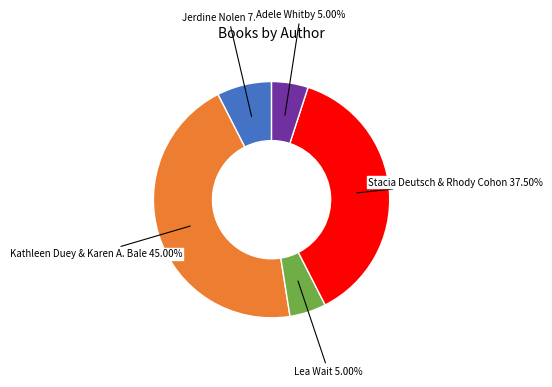

Does any single category account for the majority?

No